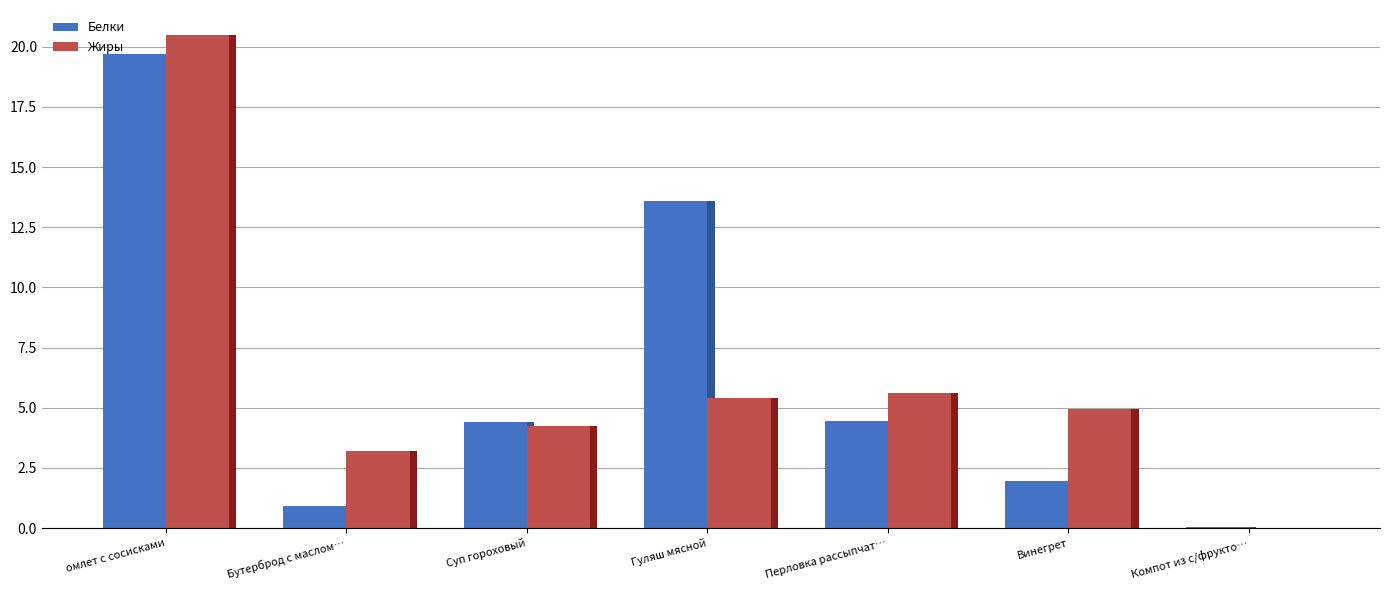

List the labels in order of Жиры value, smallest first.

Компот из с/фрукто…, Бутерброд с маслом…, Суп гороховый, Винегрет, Гуляш мясной, Перловка рассыпчат…, омлет с сосисками